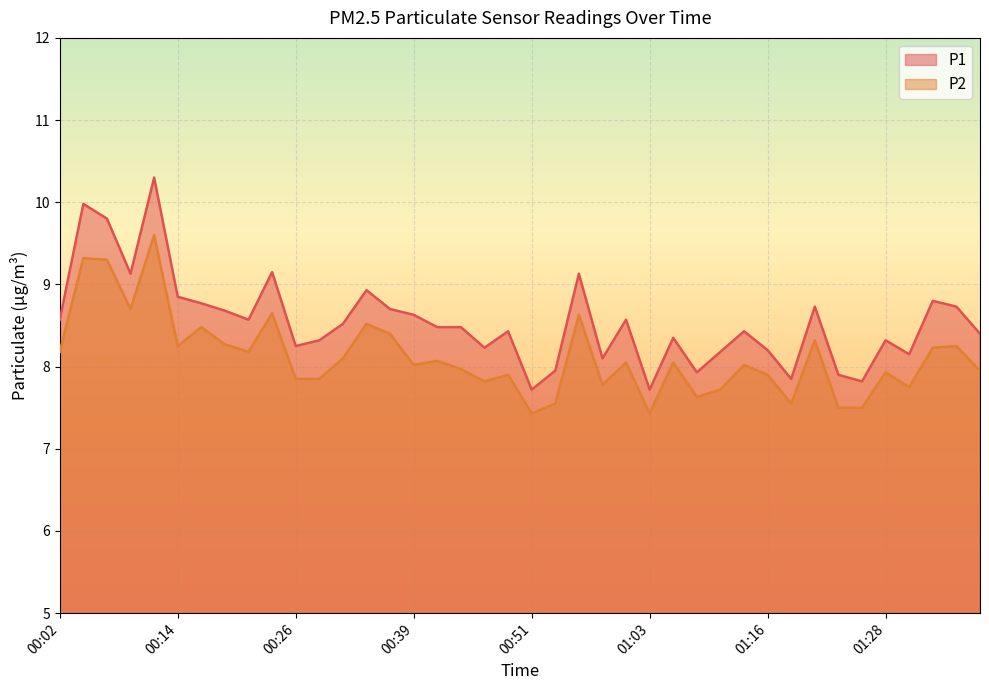

Reading left to right, transcribe all the data shown in this chart.

P1: 8.6	10.0	9.8	9.1	10.3	8.8	8.8	8.7	8.6	9.2	8.2	8.3	8.5	8.9	8.7	8.6	8.5	8.5	8.2	8.4	7.7	8.0	9.1	8.1	8.6	7.7	8.3	7.9	8.2	8.4	8.2	7.8	8.7	7.9	7.8	8.3	8.2	8.8	8.7	8.4
P2: 8.2	9.3	9.3	8.7	9.6	8.2	8.5	8.3	8.2	8.7	7.8	7.8	8.1	8.5	8.4	8.0	8.1	8.0	7.8	7.9	7.4	7.5	8.6	7.8	8.1	7.4	8.1	7.6	7.7	8.0	7.9	7.5	8.3	7.5	7.5	7.9	7.8	8.2	8.2	8.0